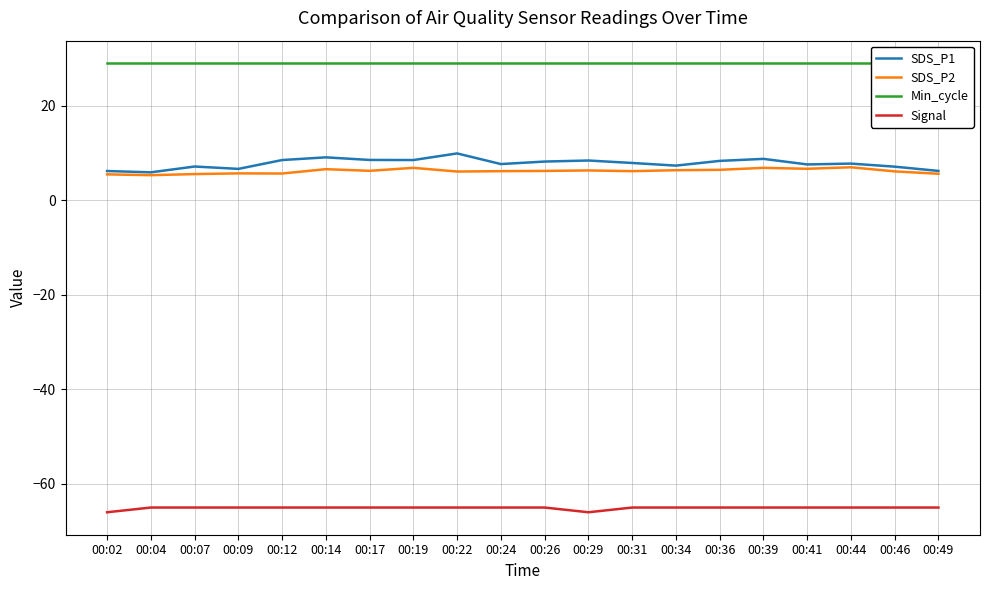

At which label is Signal closest to -65?

00:04